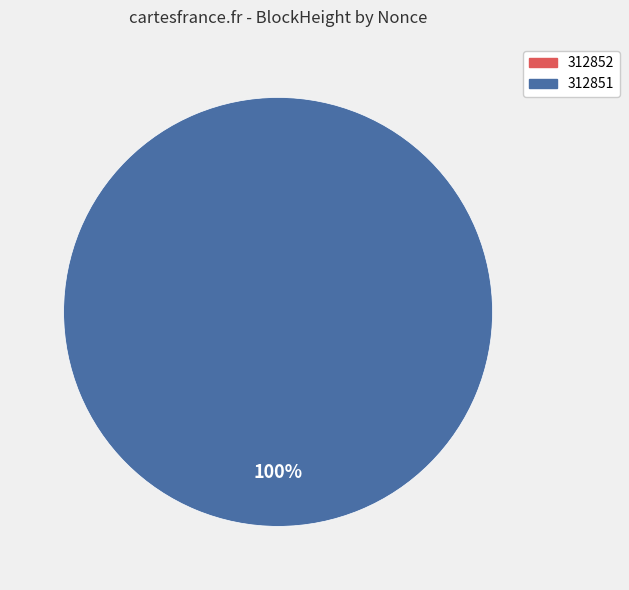

Which category has the smallest portion of the pie?

312852